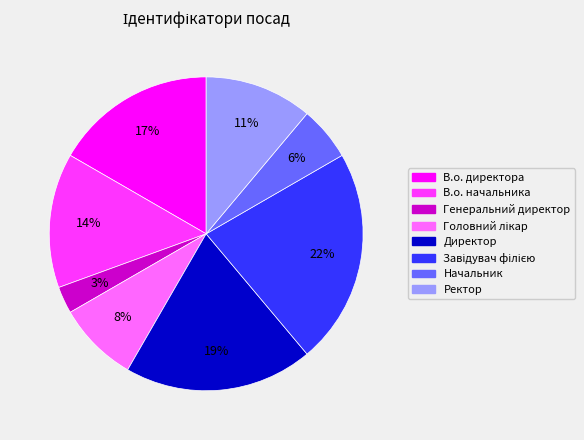

Which slice is the smallest?

Генеральний директор